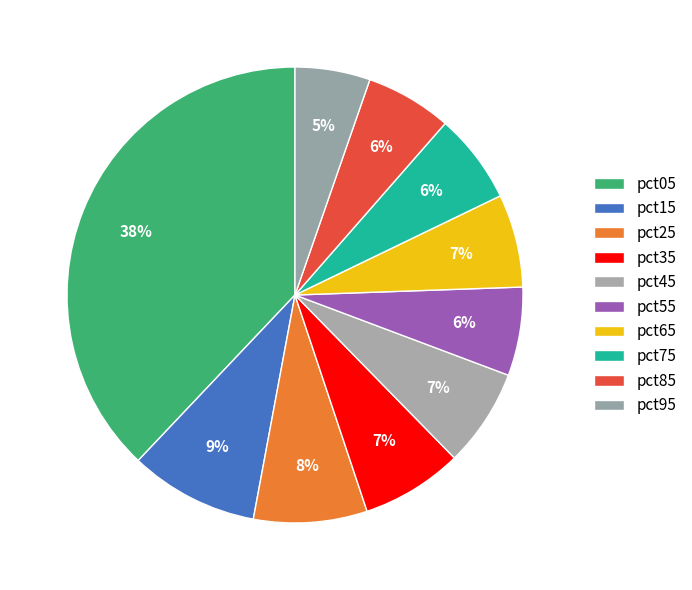

What percentage is NOT represented by pct65?

93.4%